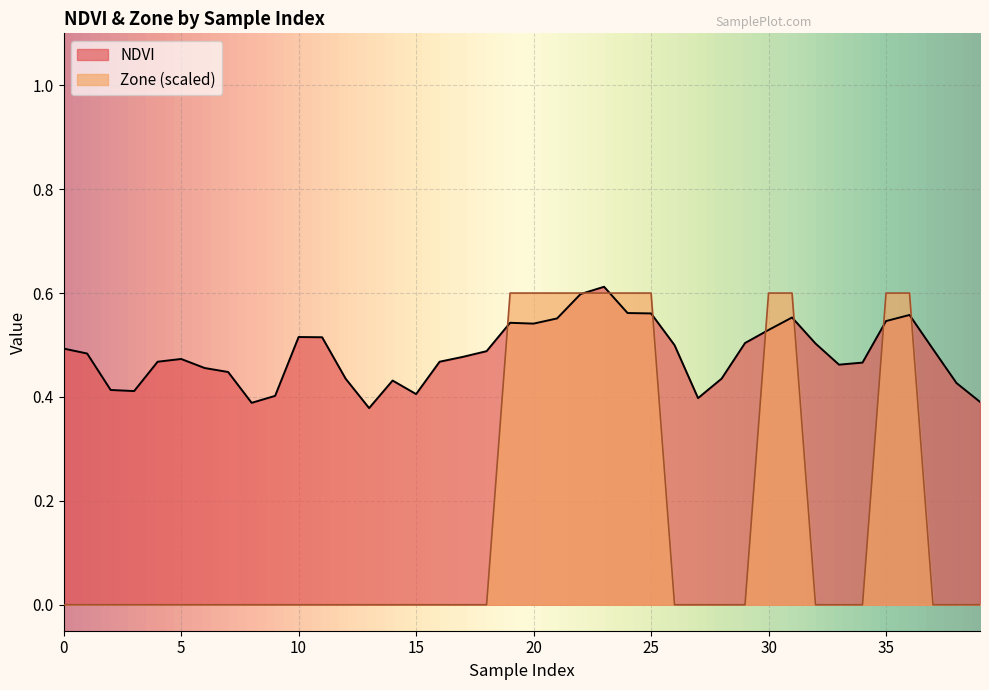

Where do Zone and NDVI first cross each other?

18 and 19